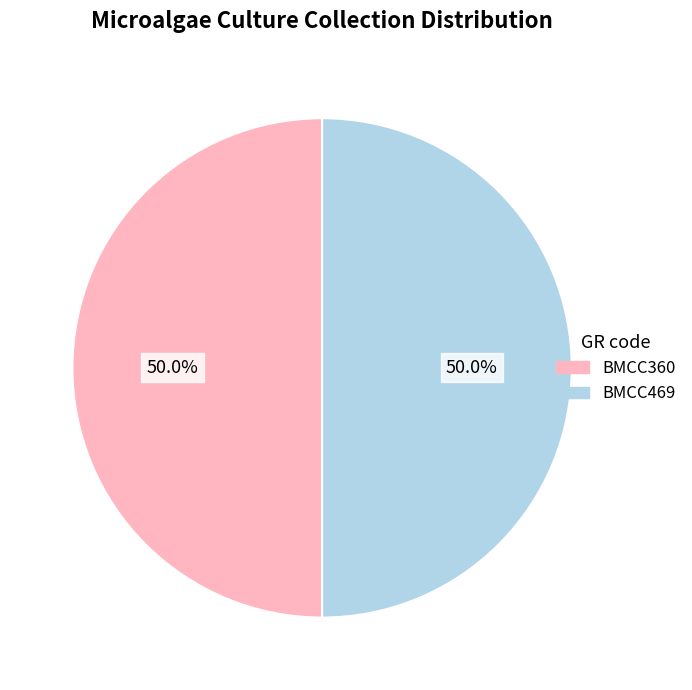

How many segments does this pie chart have?

2